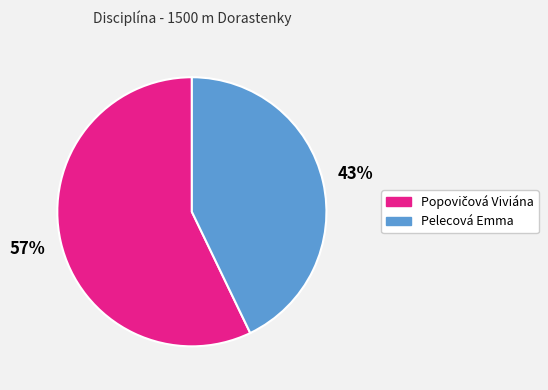

Is it true that Pelecová Emma is 43% of the pie?

True